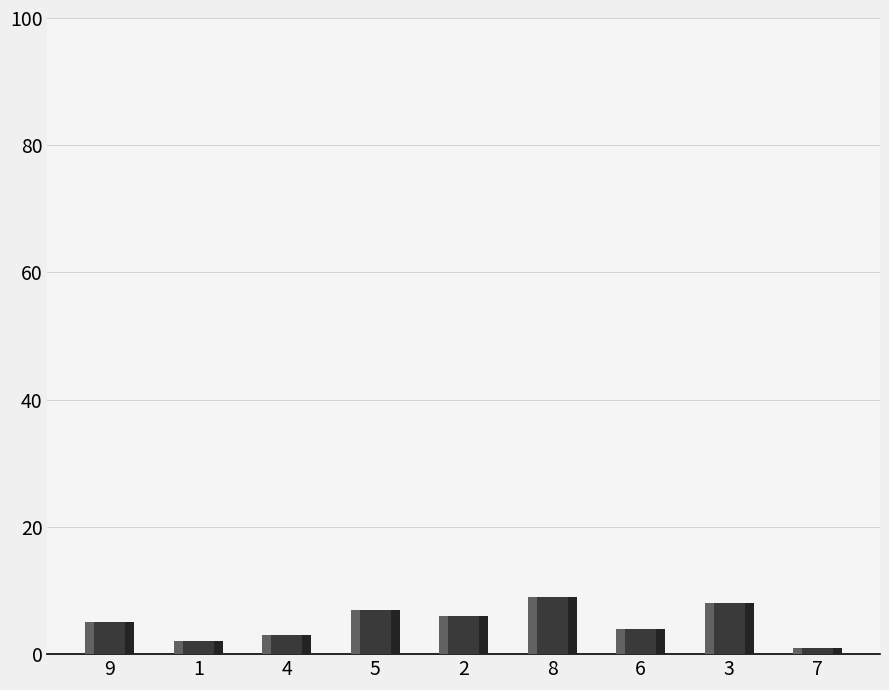

What is the sum of all values?

45